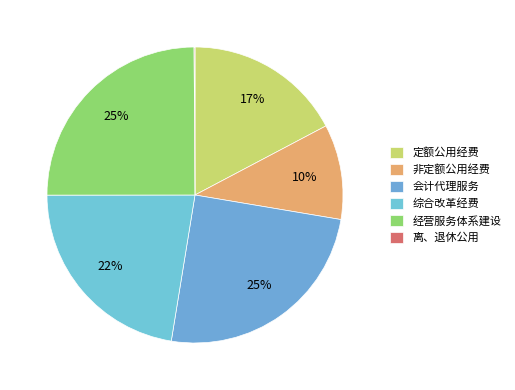

Count the number of slices in the pie.

6